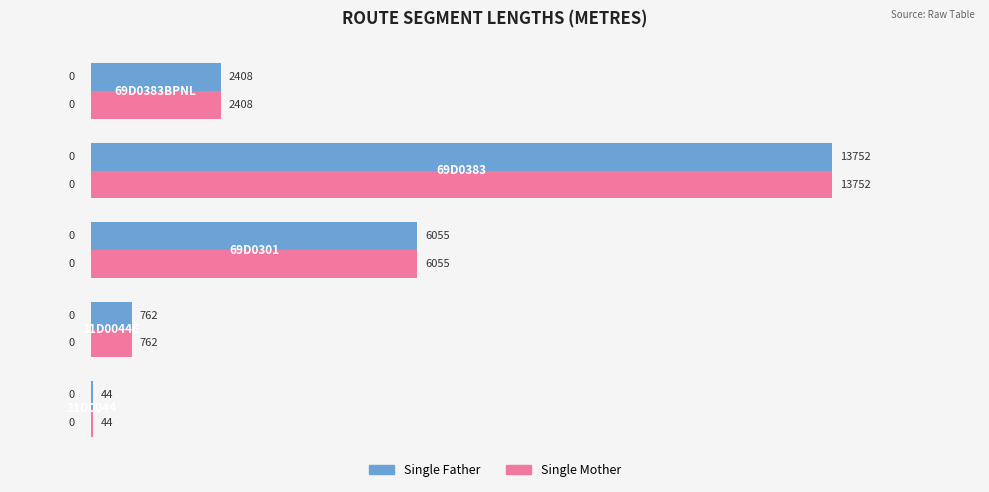

What is the sum of all Single Father values?

23021